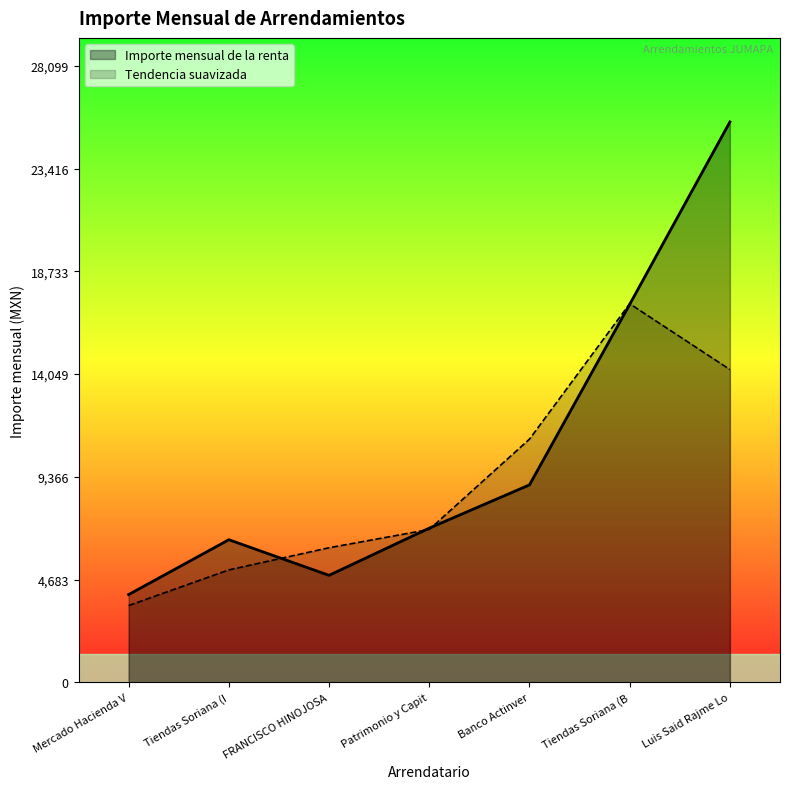

True or false: Importe mensual de la renta has a value of 13627.6 at Banco Actinver.

False